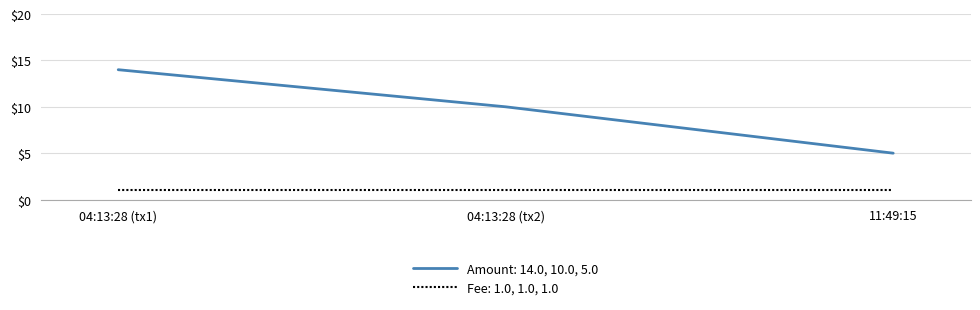

What position from the left is 11:49:15?

3